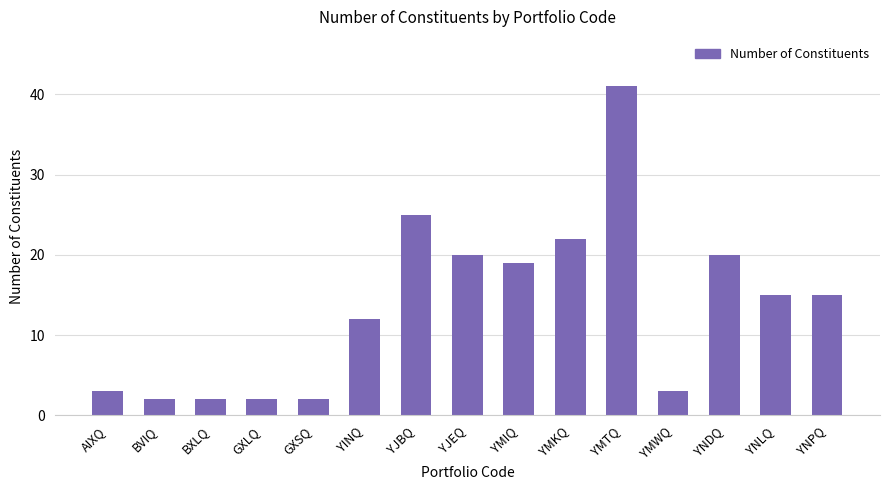

What is the difference between the second highest and minimum values?

23